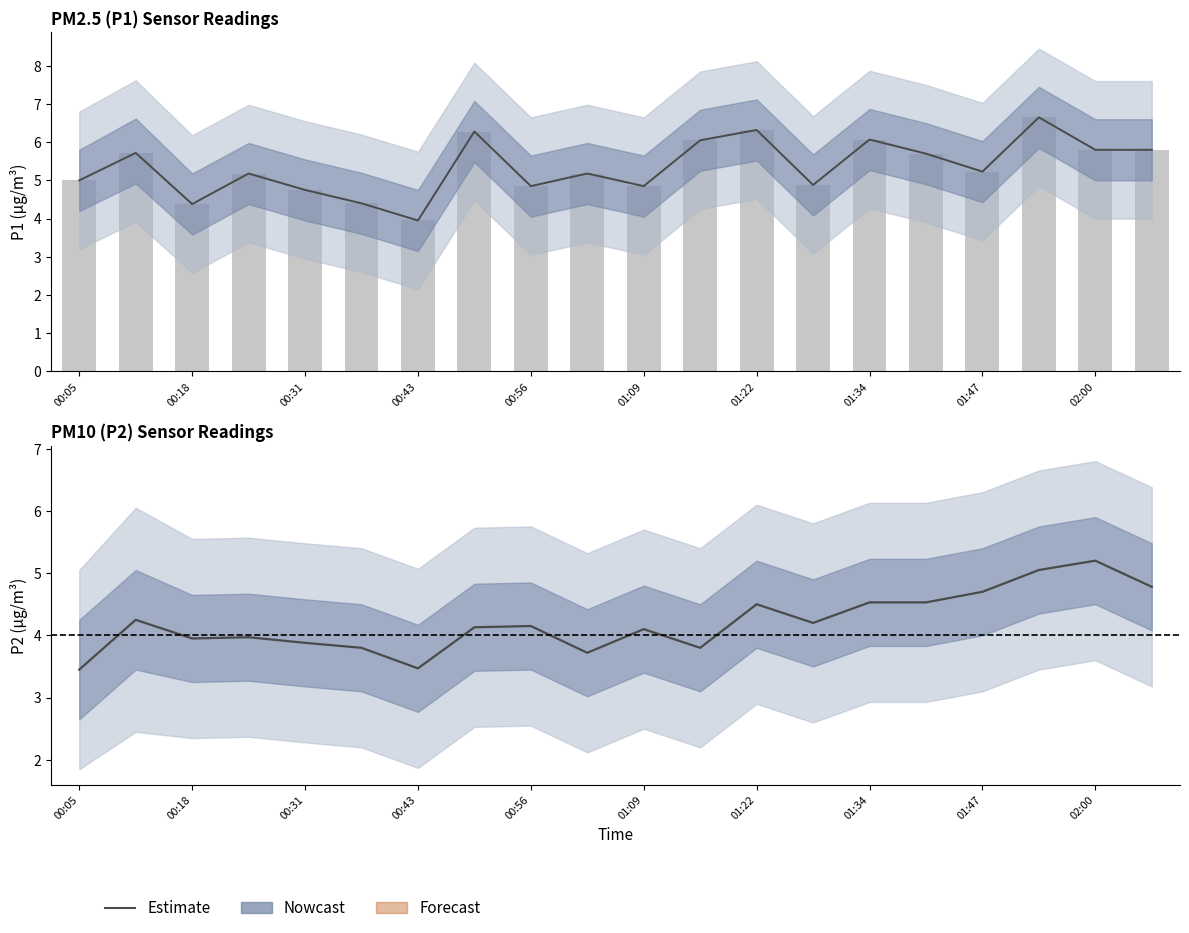

What is the minimum value for P1?

4.0